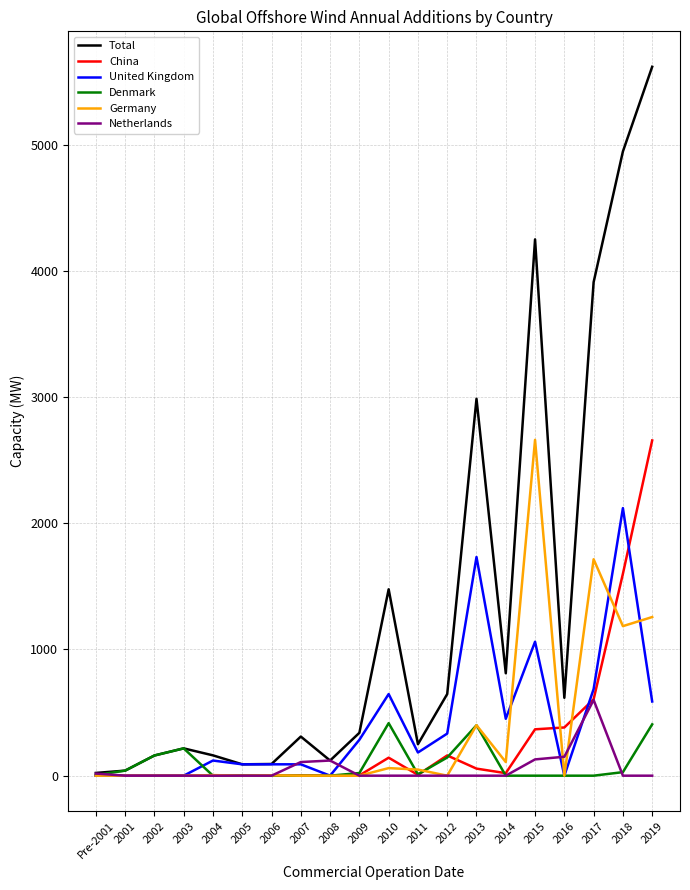

What is the total value across all series at 2018?

9879.3